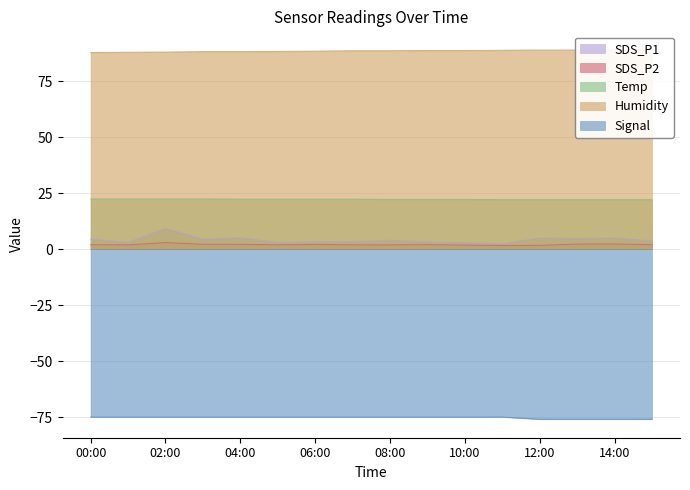

How many lines are shown in the chart?

5